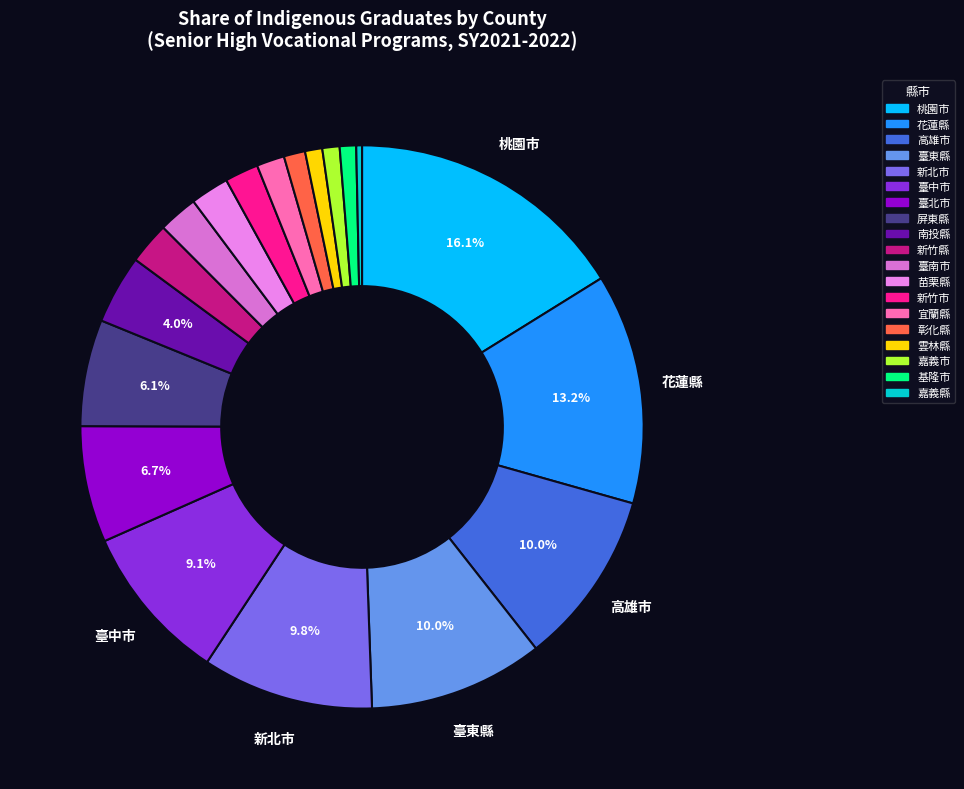

Which category has the smallest portion of the pie?

嘉義縣